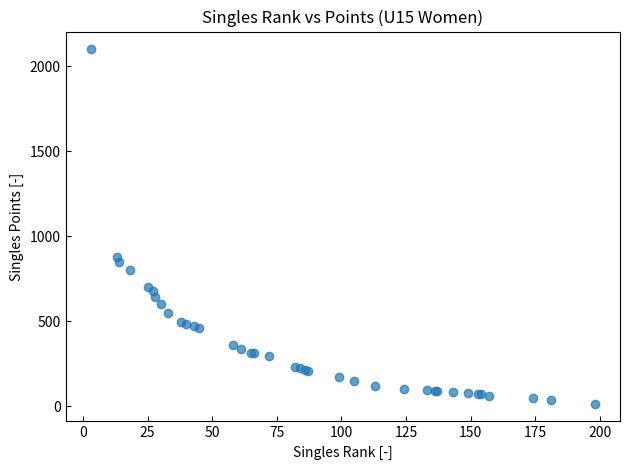

What Y value in the scatter plot is closest to 1057?

880